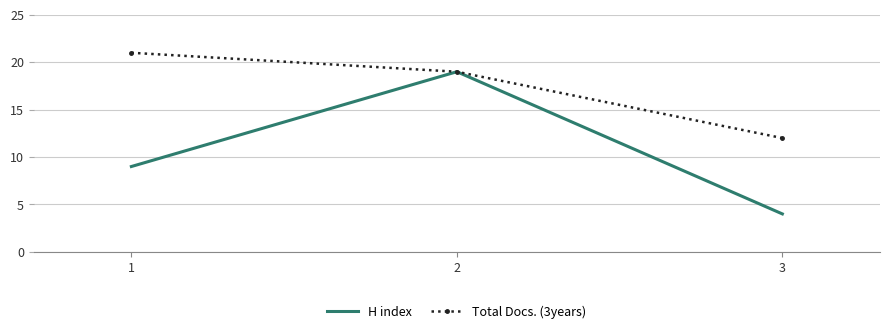

Reading left to right, transcribe all the data shown in this chart.

H index: 9	19	4
Total Docs. (3years): 21	19	12